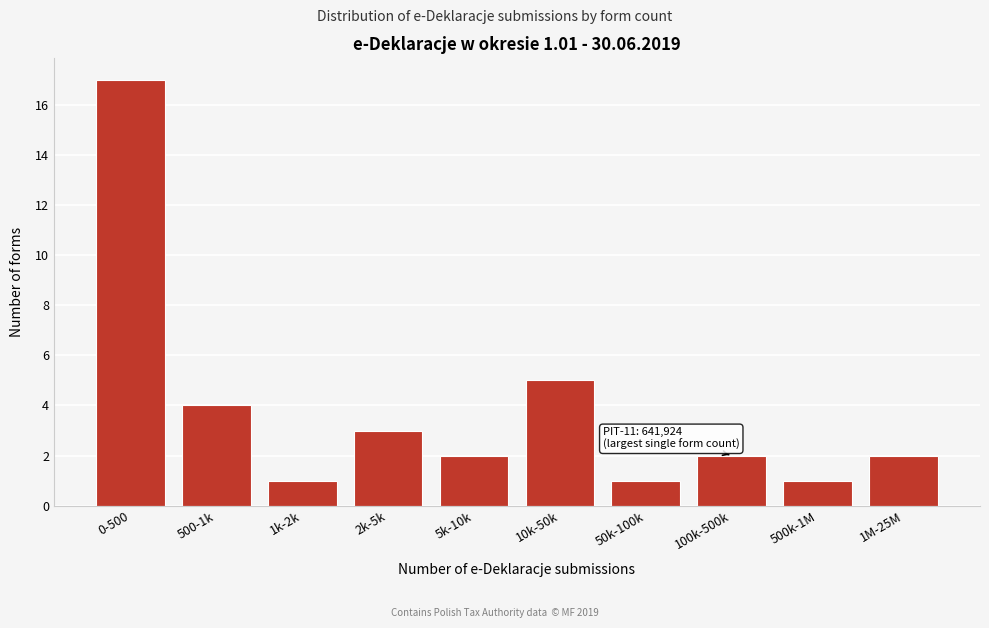

Reading left to right, list all the values displayed in this chart.

0-500=17	500-1k=4	1k-2k=1	2k-5k=3	5k-10k=2	10k-50k=5	50k-100k=1	100k-500k=2	500k-1M=1	1M-25M=2